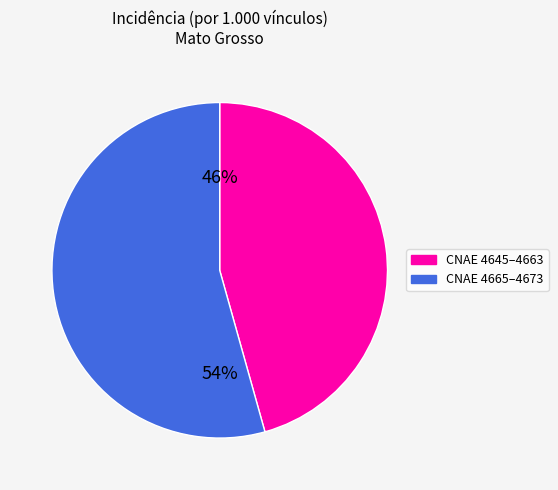

Is there any slice that represents more than half of the pie?

Yes